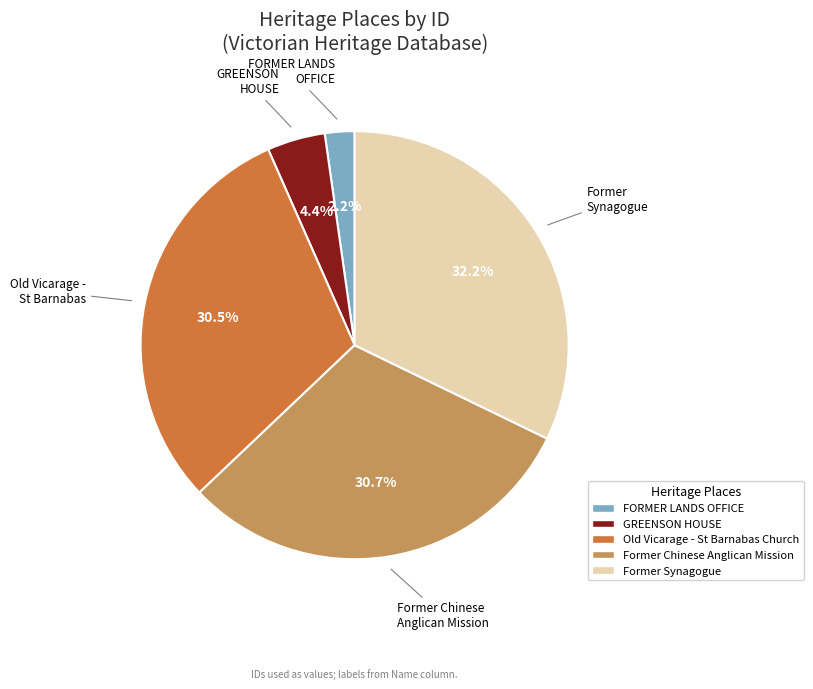

What percentage do Former Synagogue and FORMER LANDS OFFICE together represent?

34.4%